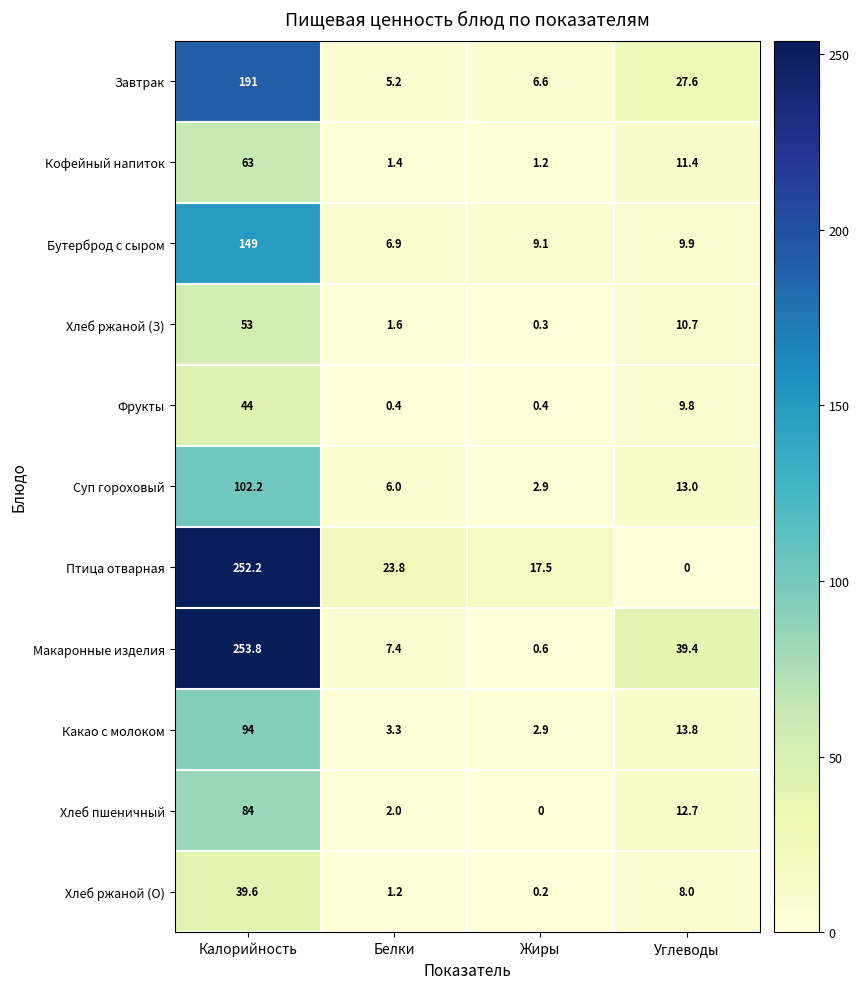

True or false: Суп гороховый has a value of 2.9 at Жиры.

True